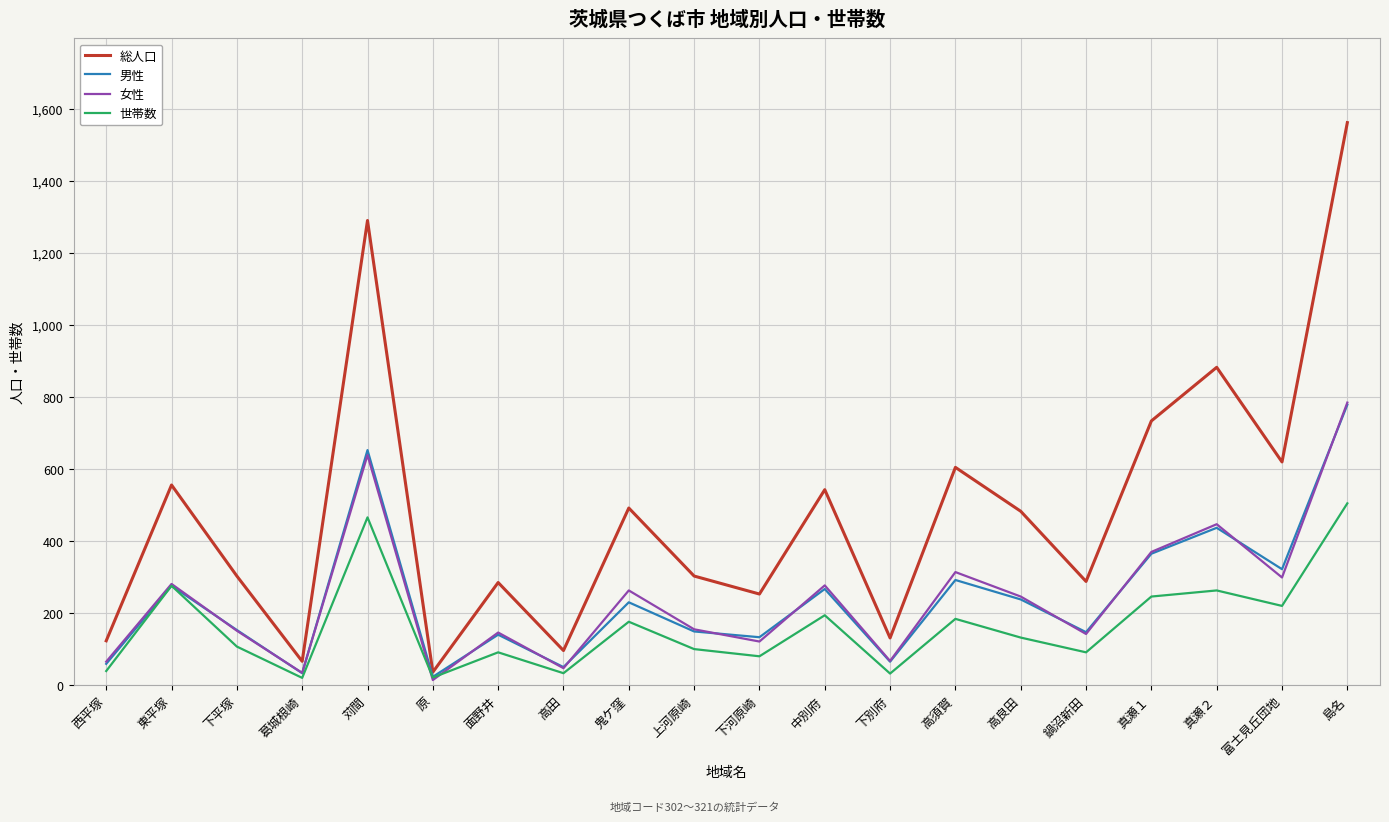

In 世帯数, how many points are lower than both neighbors (excluding endpoints)?

7